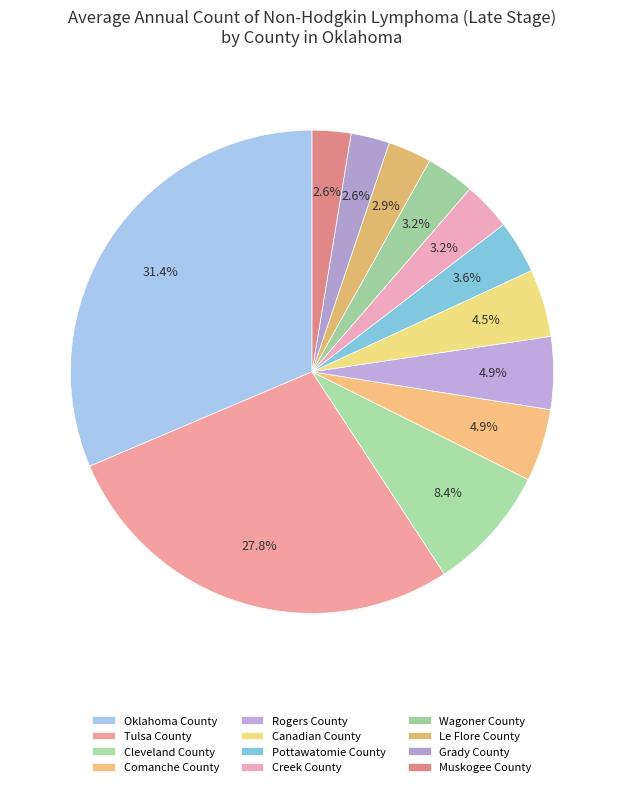

How many slices are in this pie chart?

12